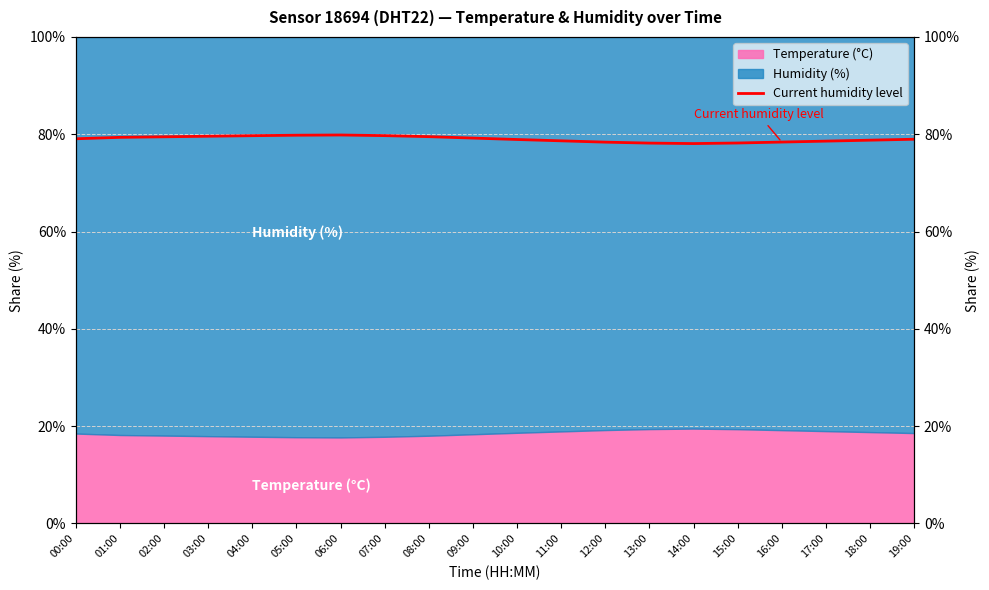

What is the minimum value shown in the chart?

78.1